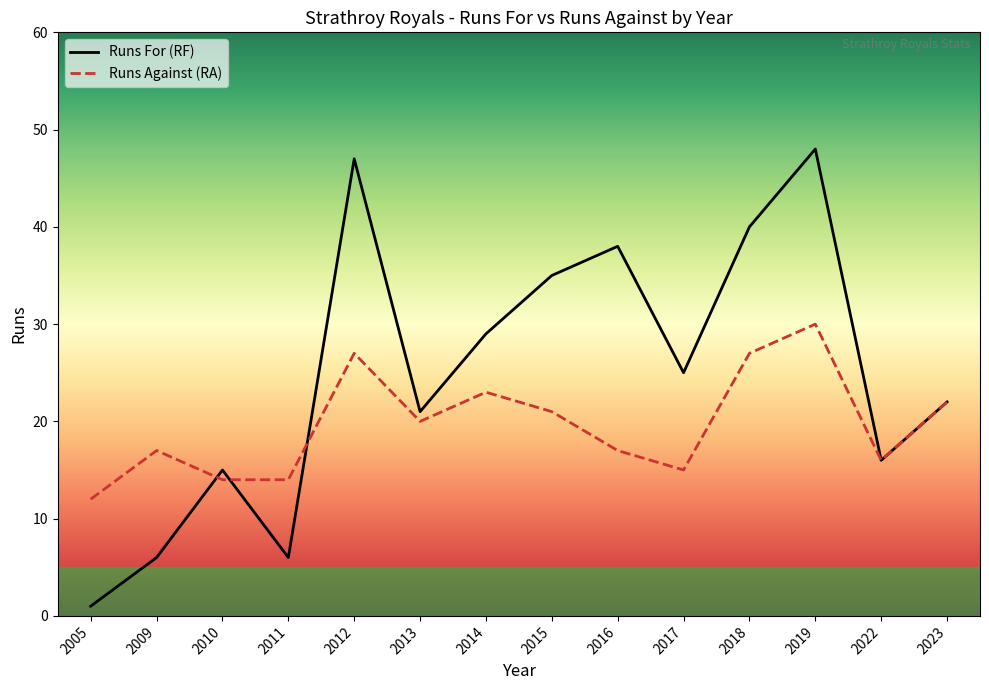

Is the value of Runs For (RF) at 2010 greater than the value of Runs Against (RA) at 2005?

Yes